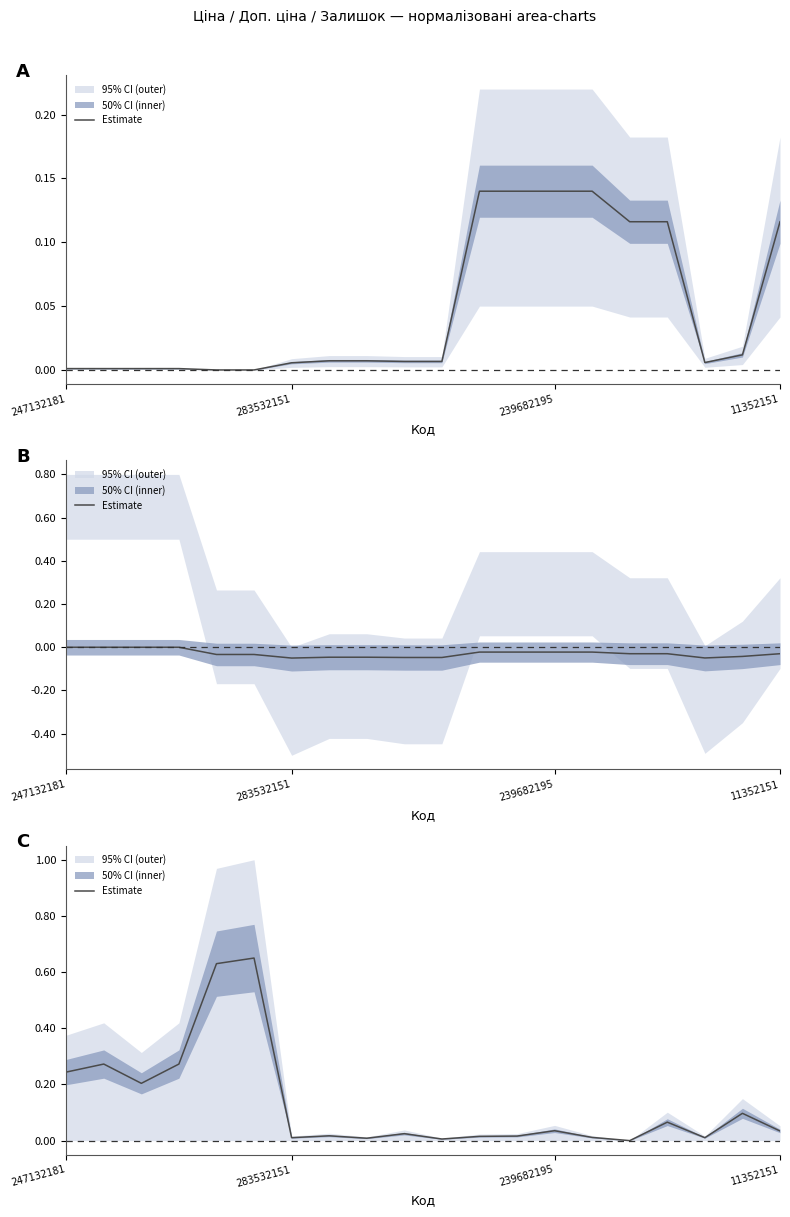

What is the label of the 2nd point from the right?

18